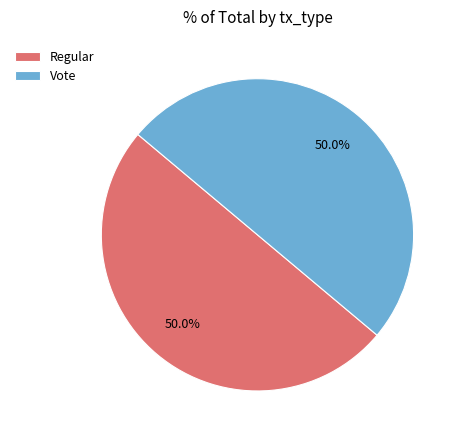

What percentage is the Vote slice, to the nearest percent?

50%